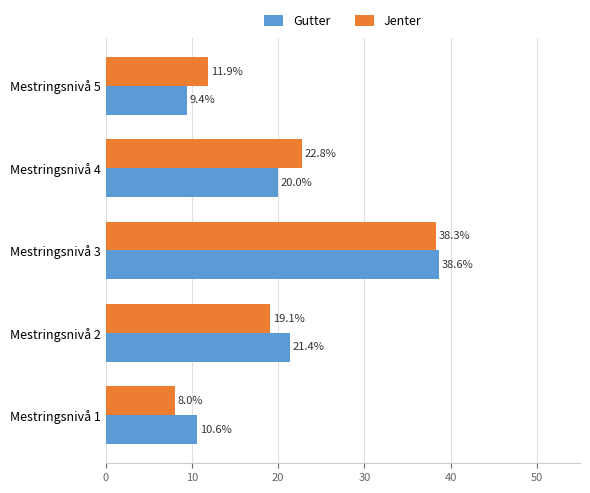

Is it true that Gutter equals 34.9 at Mestringsnivå 2?

False